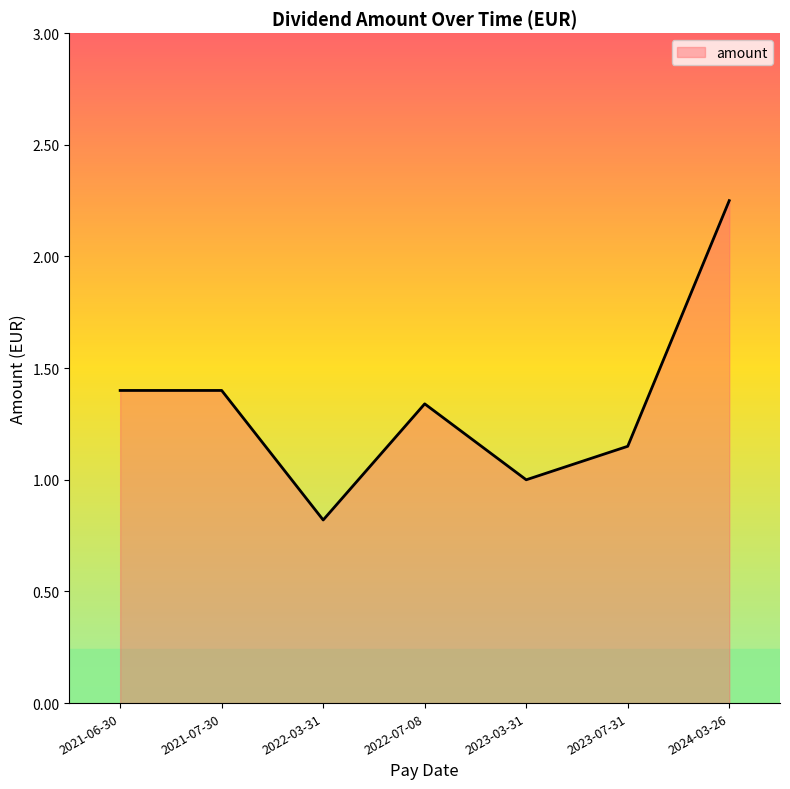

What is the sum of all values?

9.4